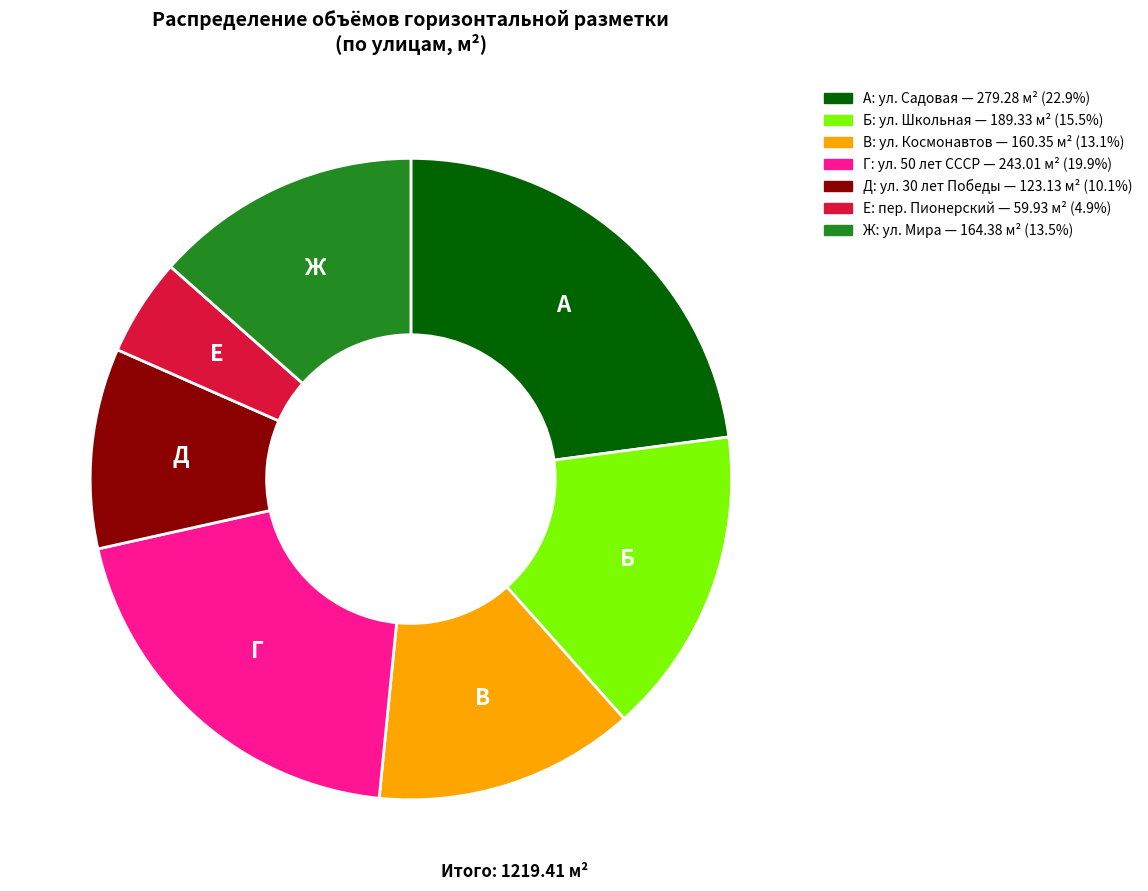

How many segments does this pie chart have?

7